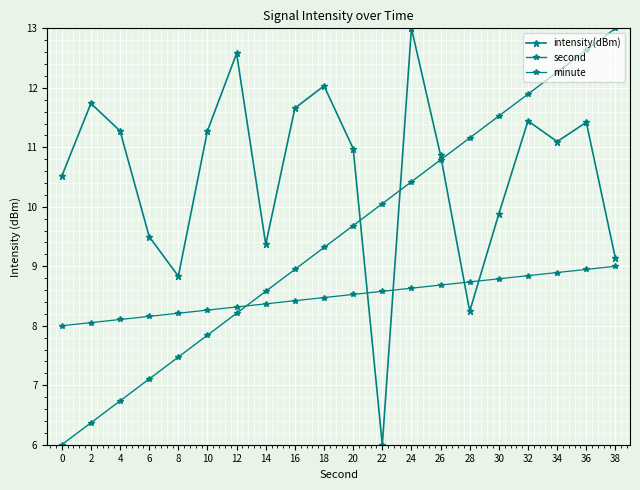

How many lines are shown in the chart?

3